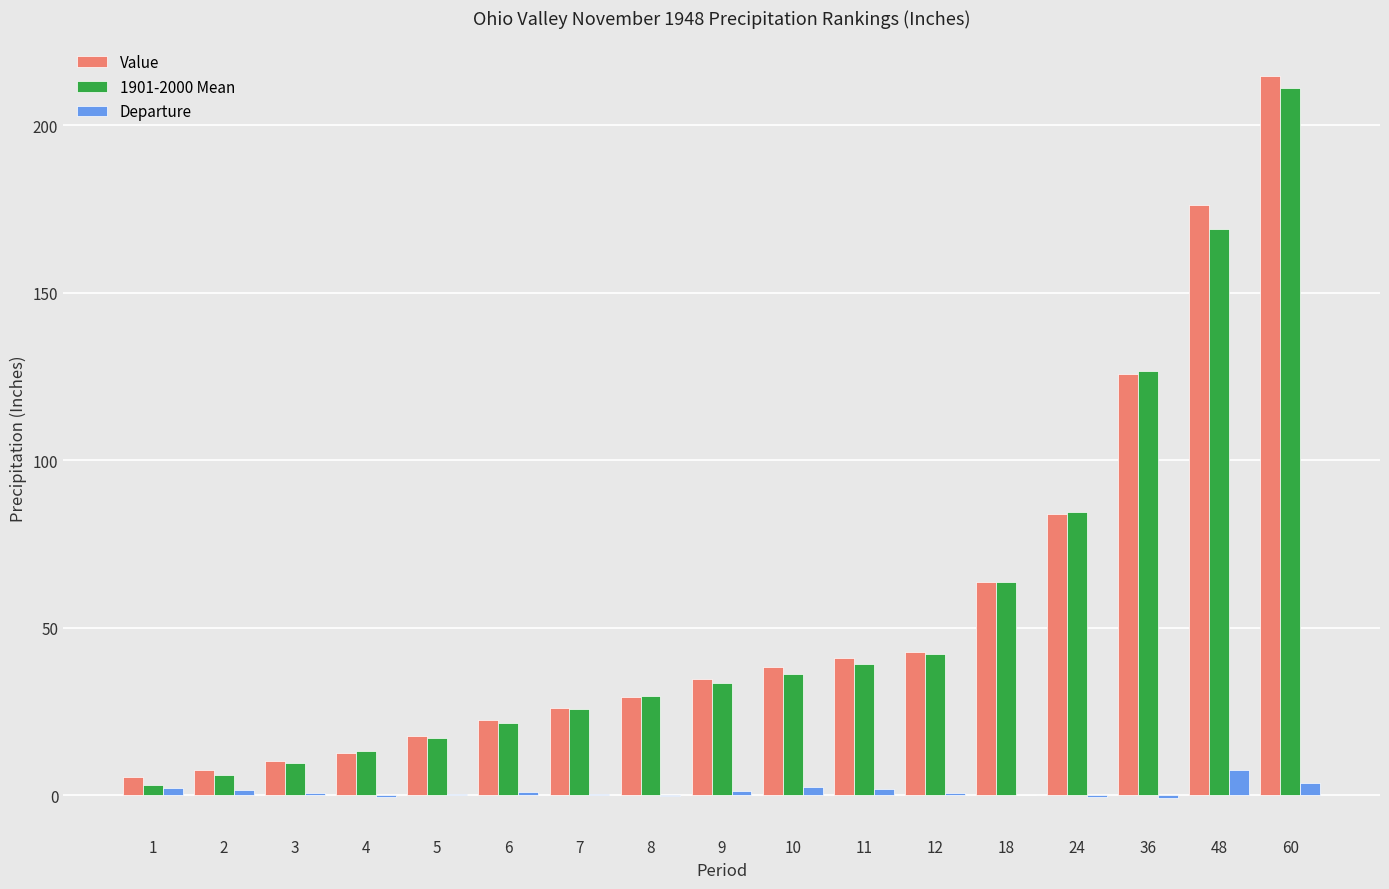

How many groups of bars are there?

17